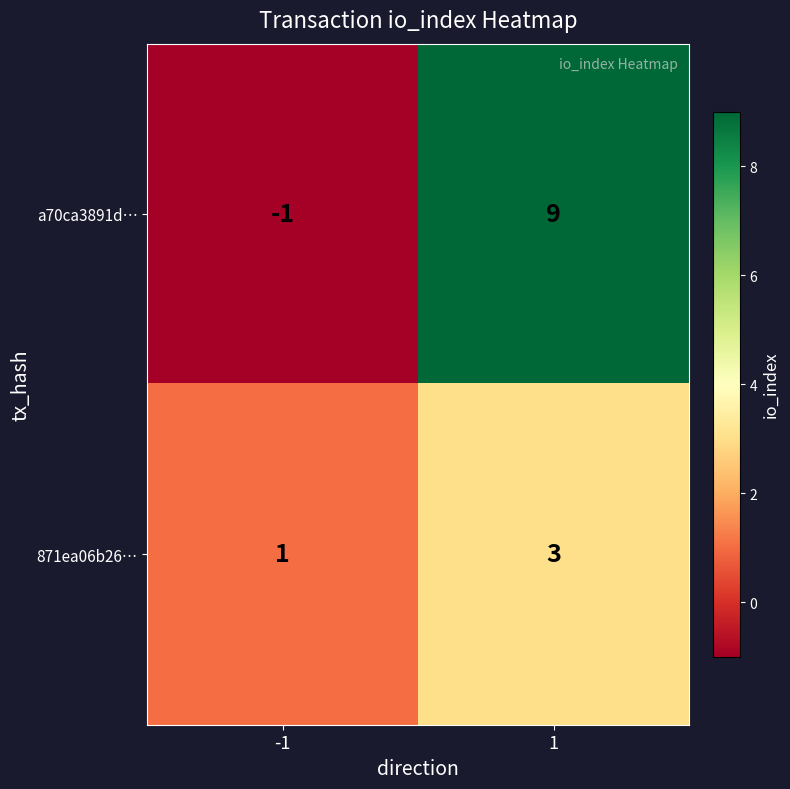

Read the 871ea06b26… value at 1.

3